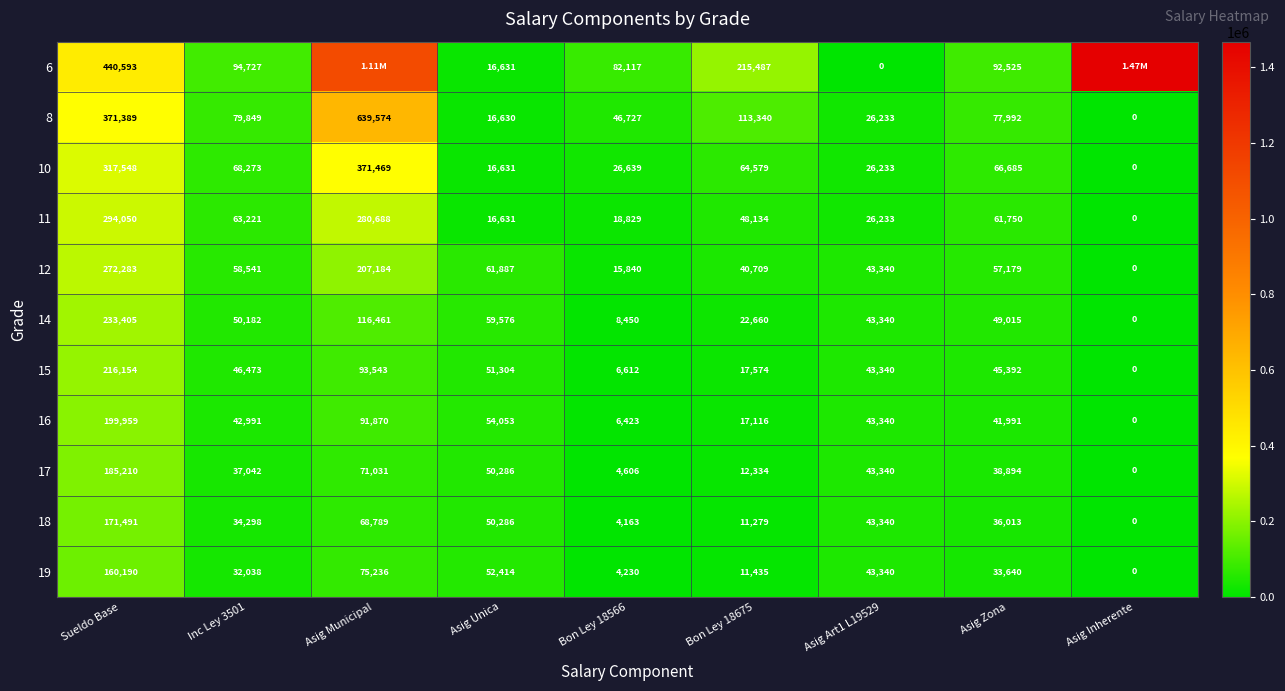

Which series changed the most between Inc Ley 3501 and Asig Art1 L19529?

6